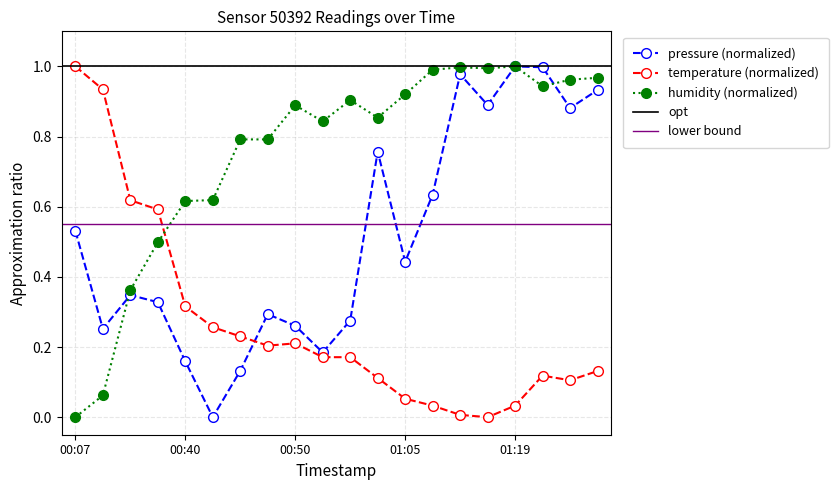

True or false: humidity and temperature intersect in this chart.

True